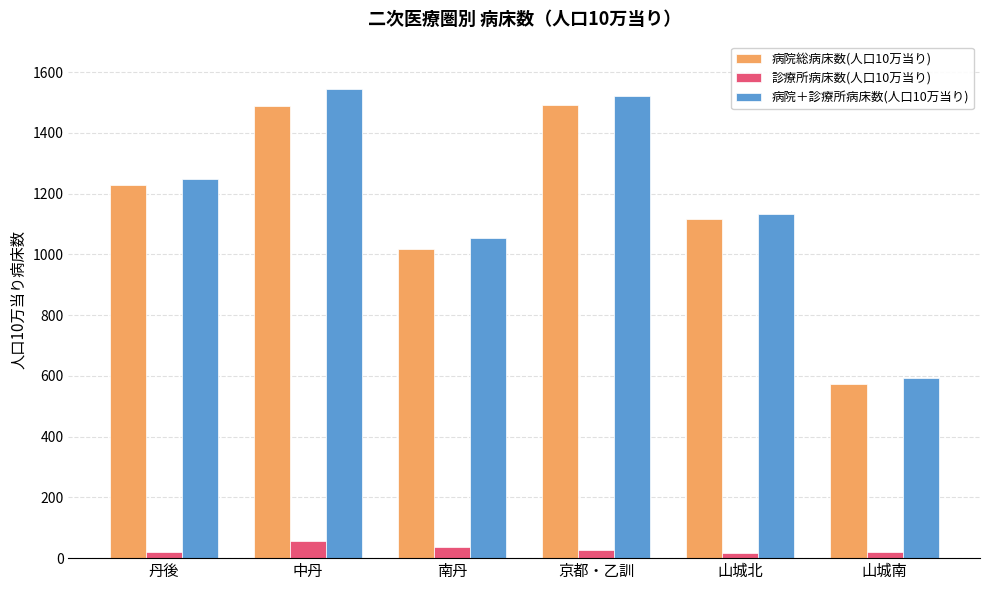

Read the 病院＋診療所病床数(人口10万当り) value at 南丹.

1054.9